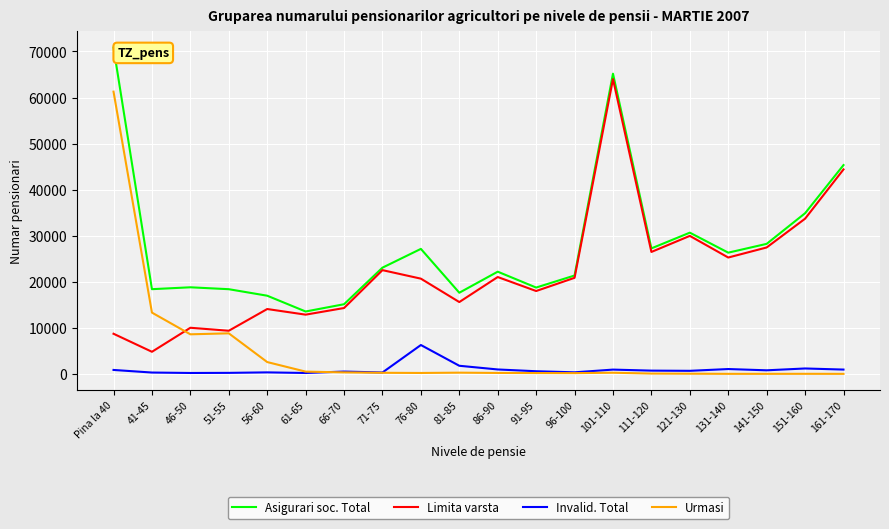

True or false: Invalid. Total and Limita varsta cross at least once.

False